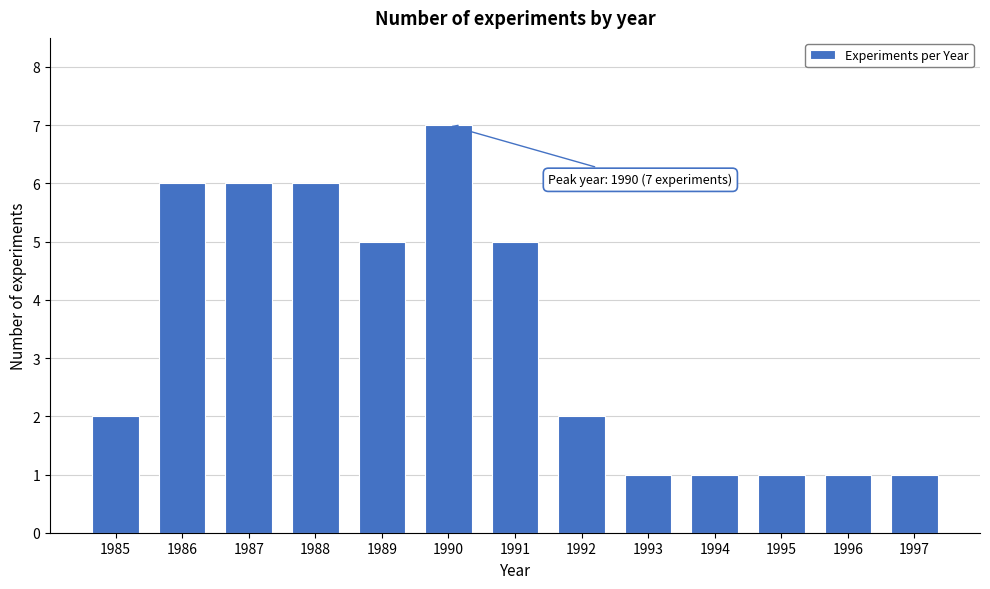

Reading left to right, what are all the values shown in this chart?

2	6	6	6	5	7	5	2	1	1	1	1	1